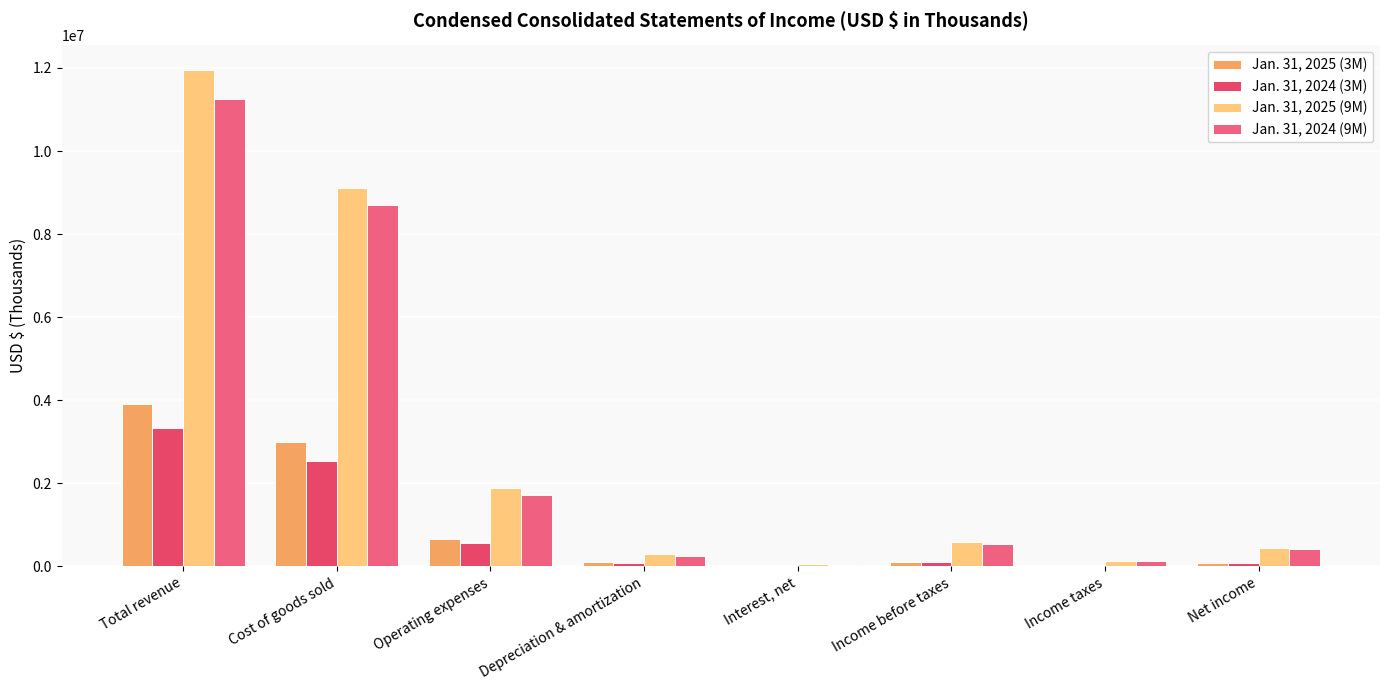

At how many categories does at least one series exceed 8730142?

2